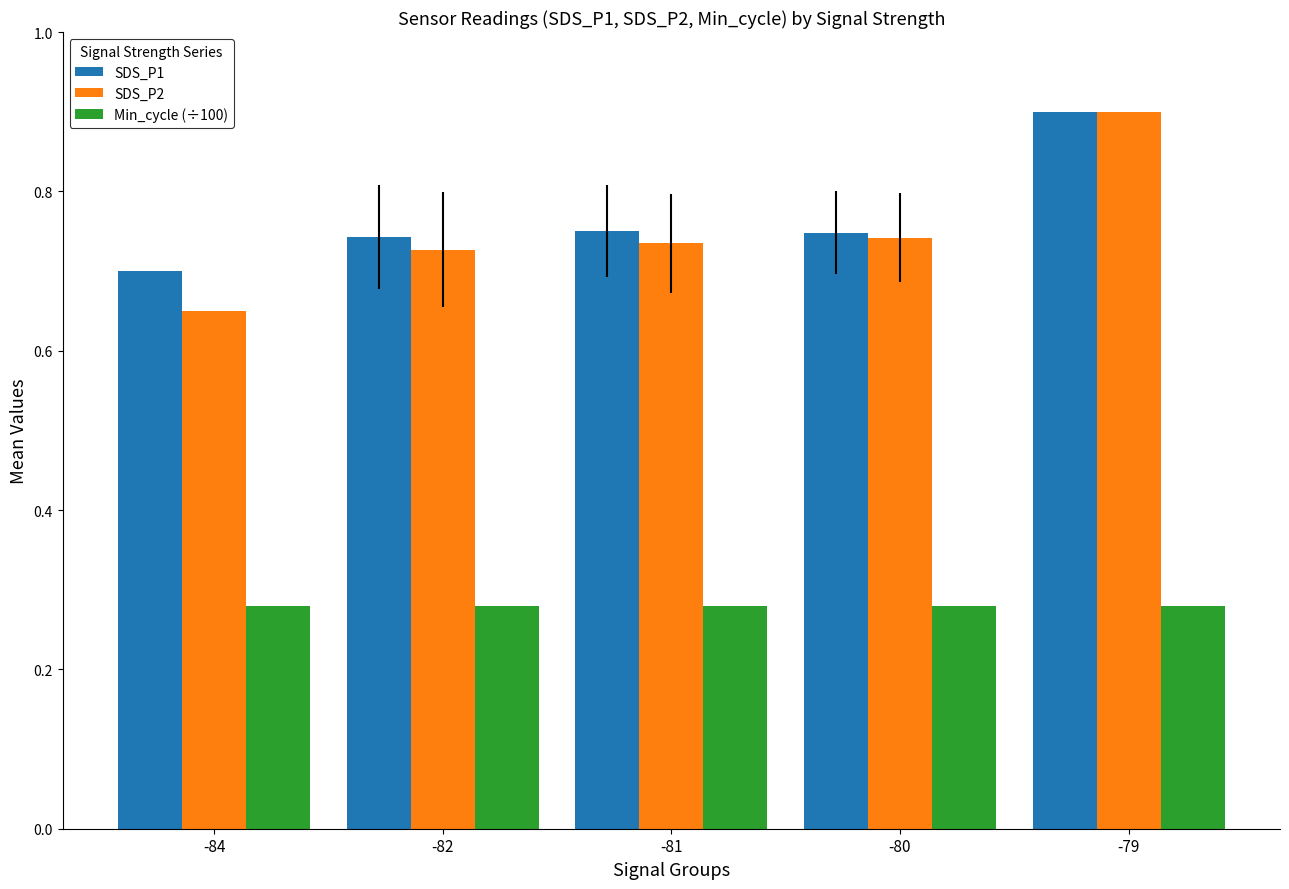

What is the spread (max minus min) of values at -82?

0.5